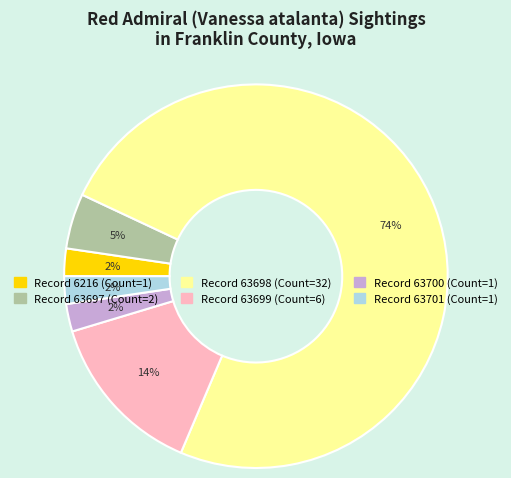

To the nearest percent, what is the average slice percentage?

17%